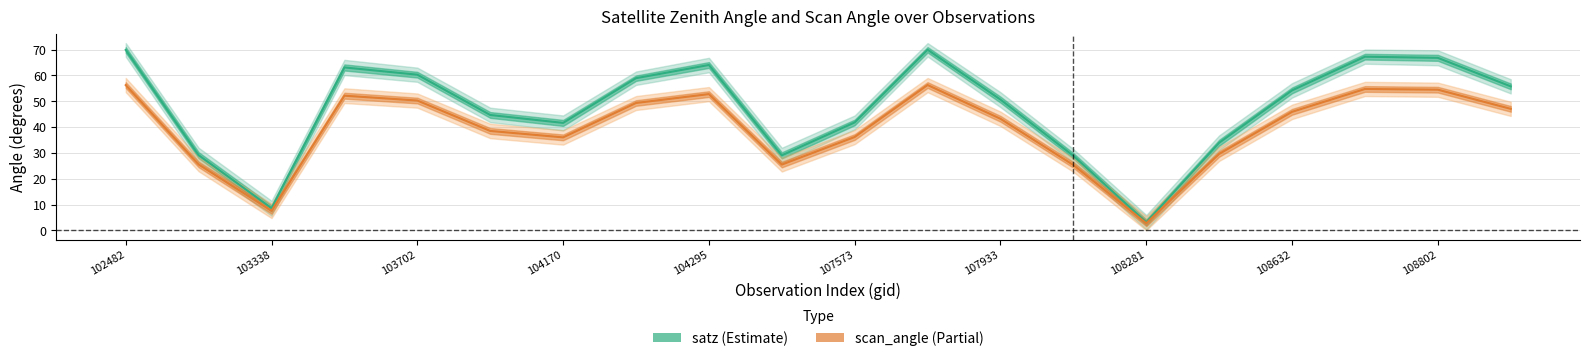

Is it true that scan_angle (Partial) equals 26.8 at 104295?

False